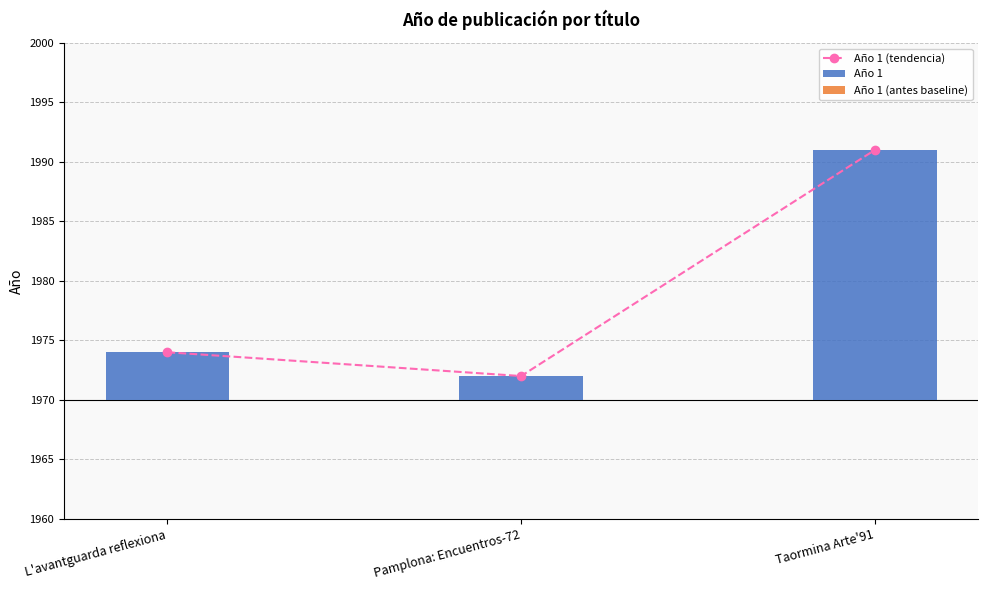

What is the sum of all Año 1 (tendencia) values?

5937